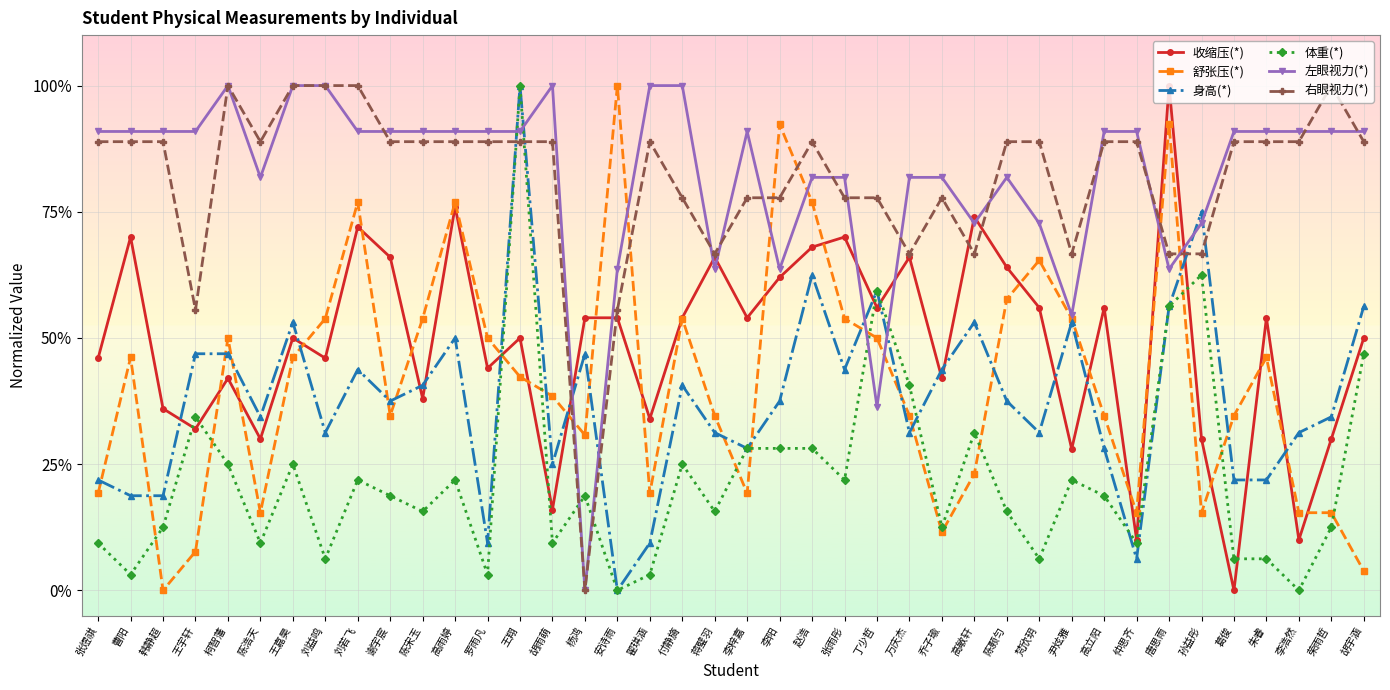

In 右眼视力(*), how many points are lower than both neighbors (excluding endpoints)?

7